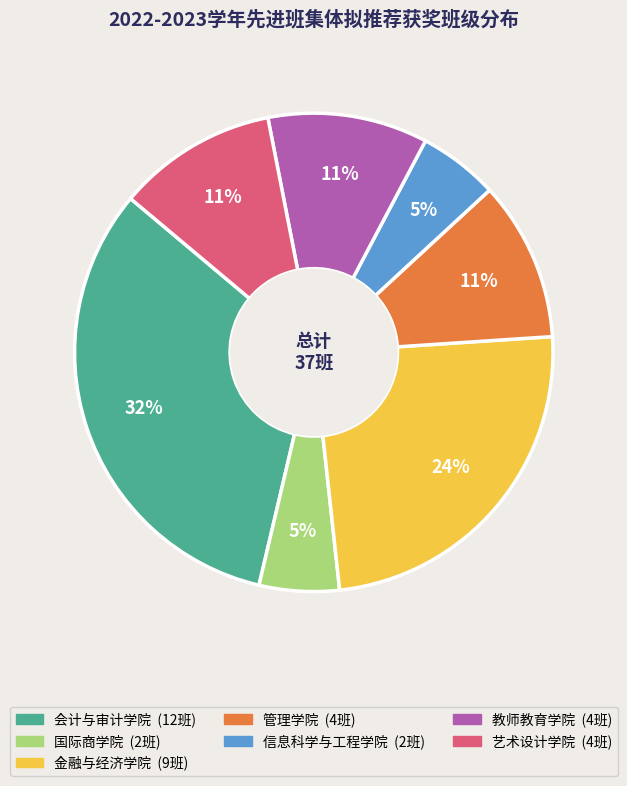

To the nearest percent, what percentage of the pie is 国际商学院?

5%